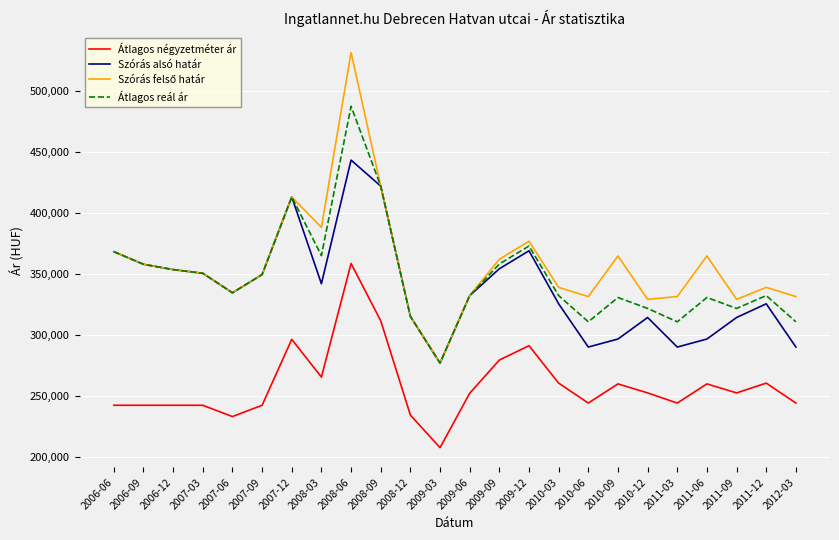

Is it true that Átlagos reál ár equals 75377 at 2010-12?

False